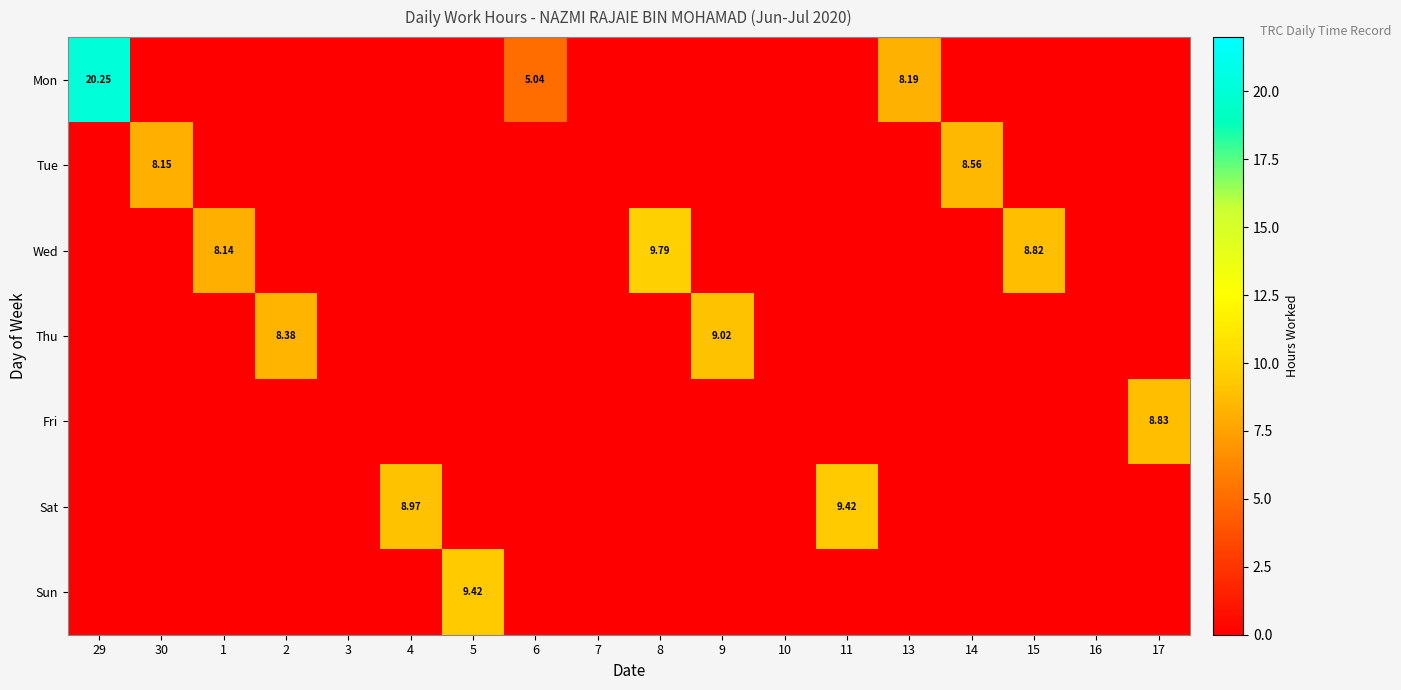

List the labels in order of Mon value, largest first.

29, 13, 6, 30, 1, 2, 3, 4, 5, 7, 8, 9, 10, 11, 14, 15, 16, 17